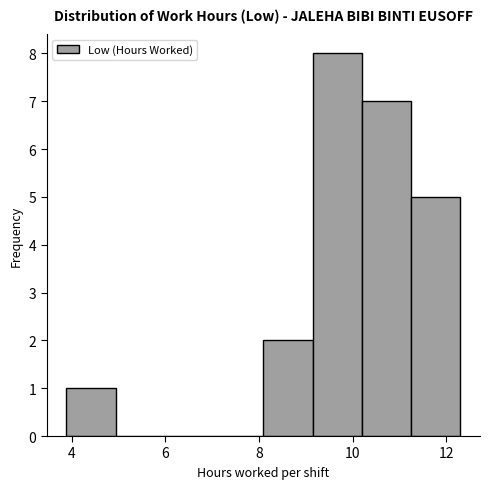

What is the height of the bar covering 3.8 to 5.0 on the x-axis? Neither the bar edges nor the heights are printed on the chart, so give them approximately, as read against the axes.

1